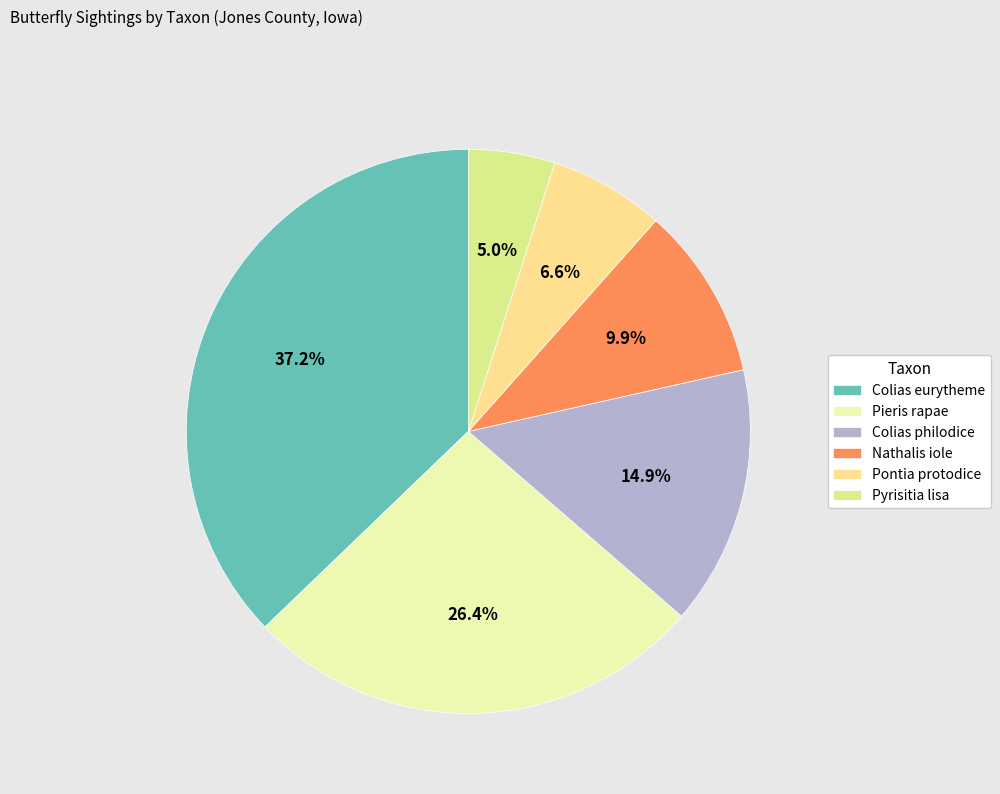

The Nathalis iole slice represents 4% of the pie. True or false?

False